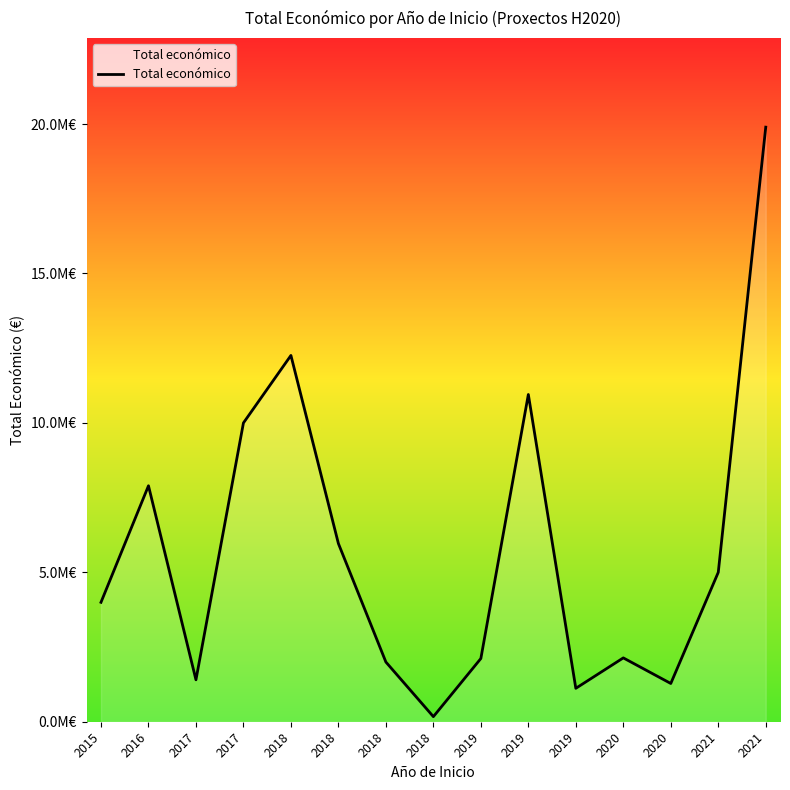

Does the chart display data point markers on the line(s)?

No